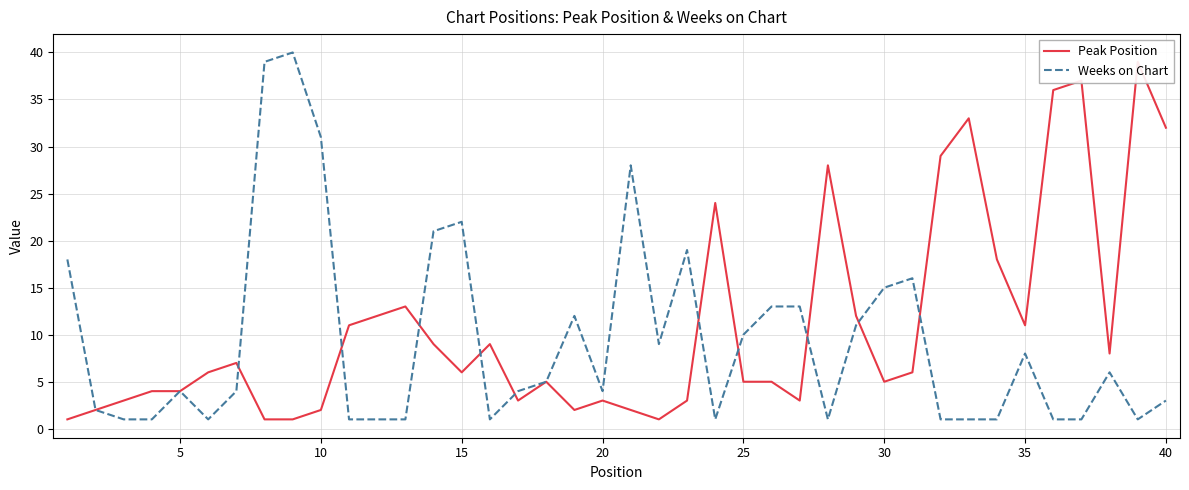

Is it true that Weeks on Chart equals 30 at 15?

False